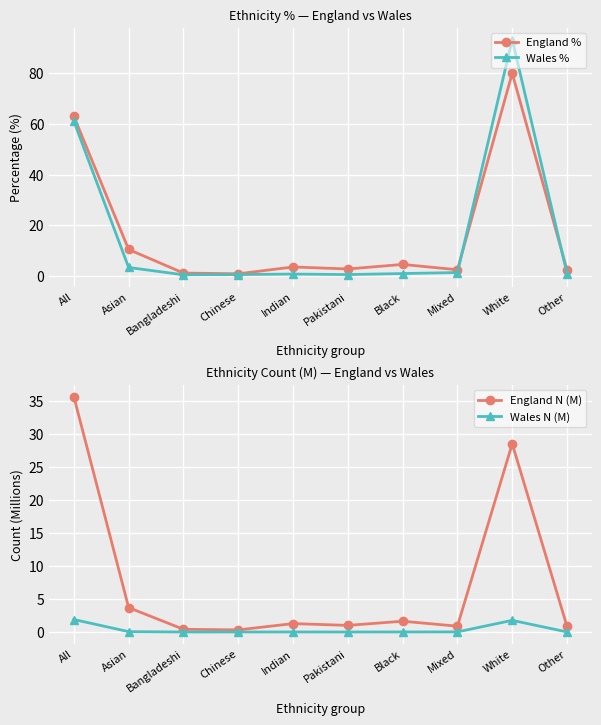

At which category does Wales N (M) reach its first local valley?

Bangladeshi